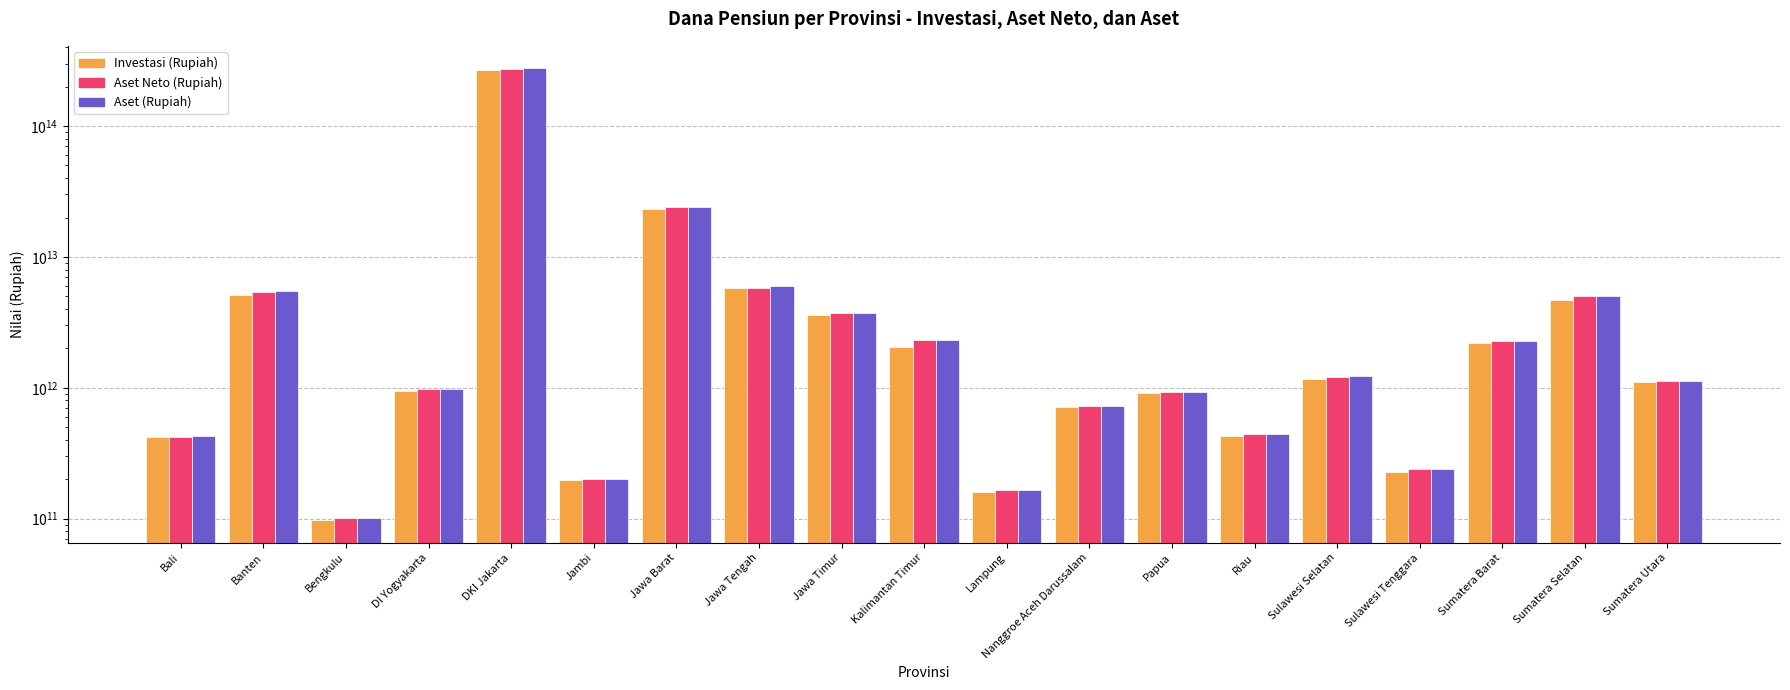

Which series has the largest total across all categories?

Aset (Rupiah)